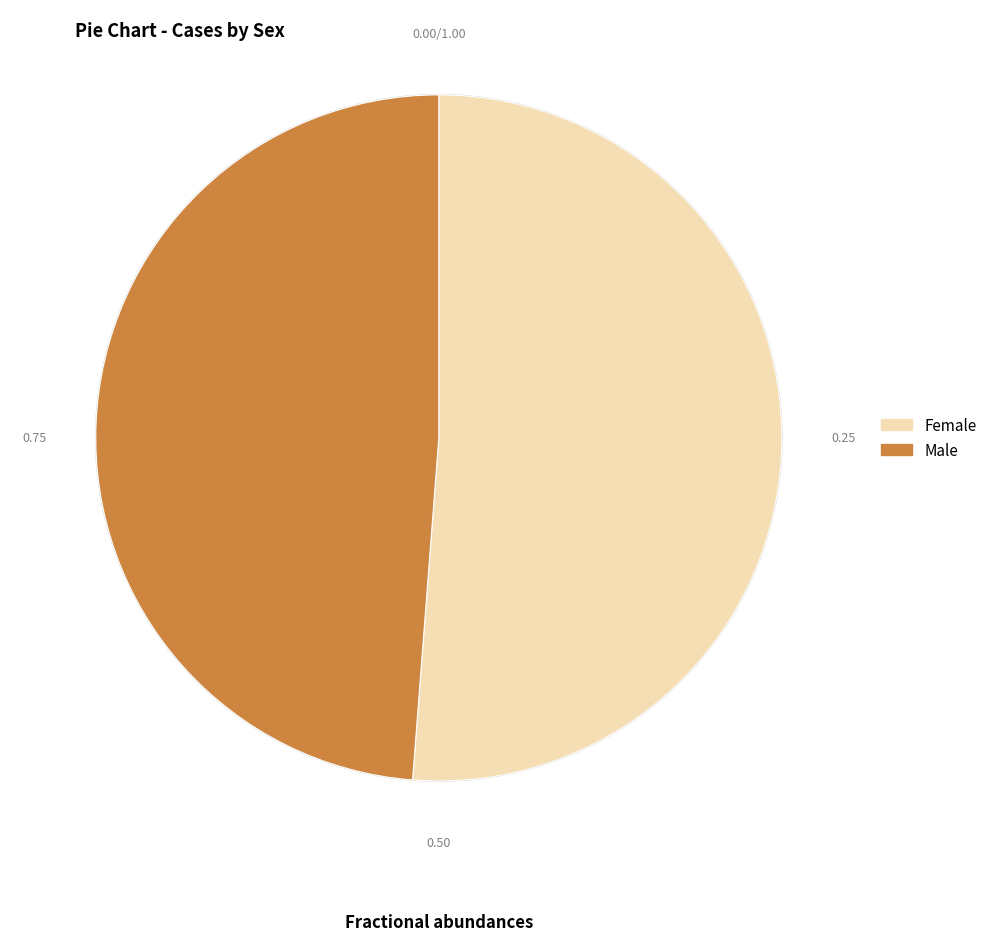

Count the number of slices in the pie.

2